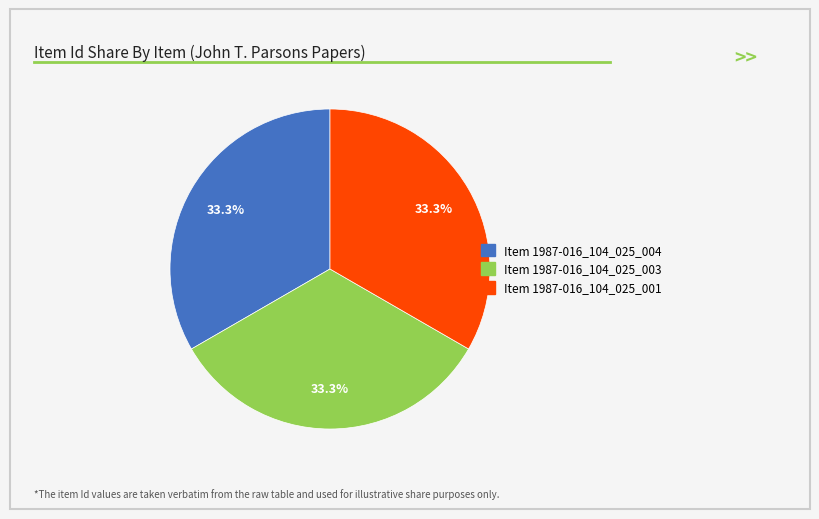

How many segments does this pie chart have?

3